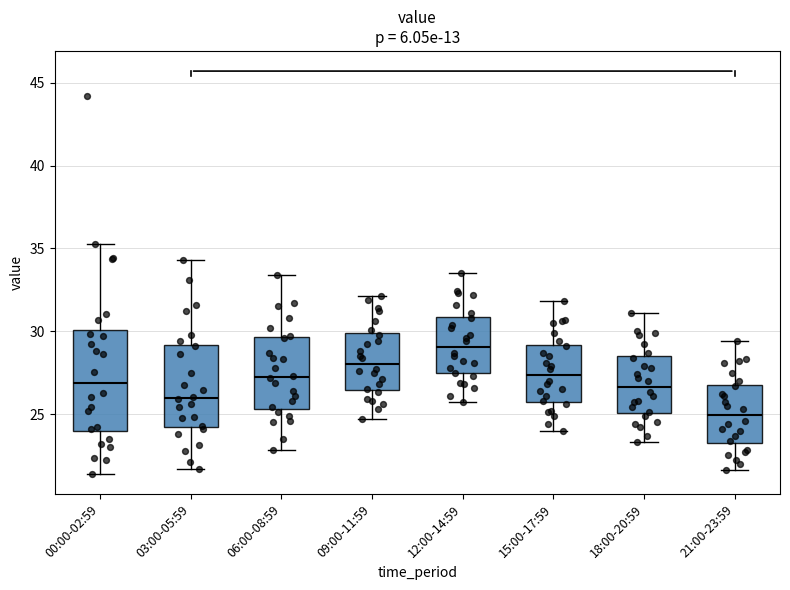

Which box's median line is the lowest?

21:00-23:59